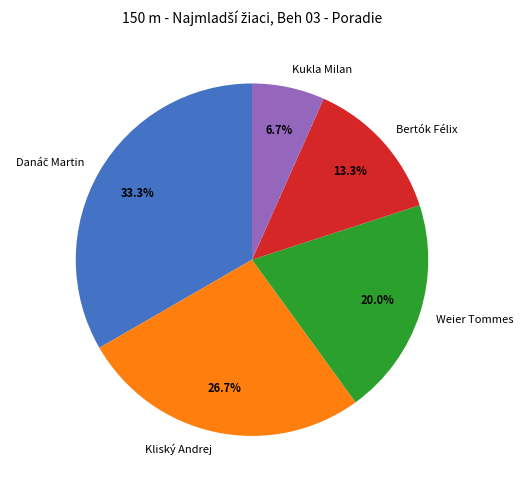

Between Kliský Andrej and Bertók Félix, which is larger?

Kliský Andrej